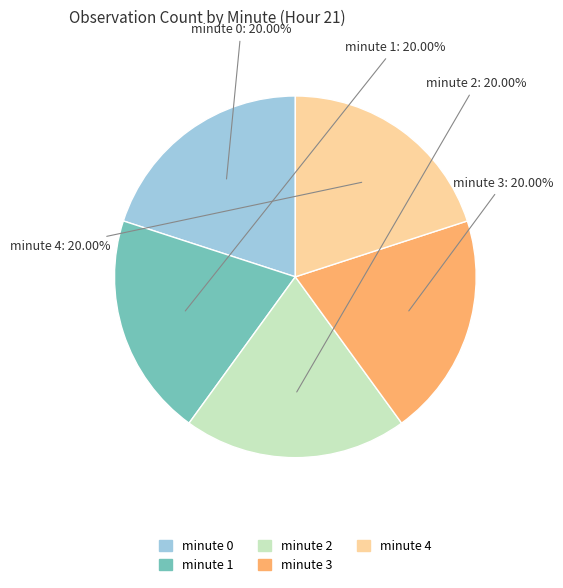

Is minute 3 the majority of the pie?

No